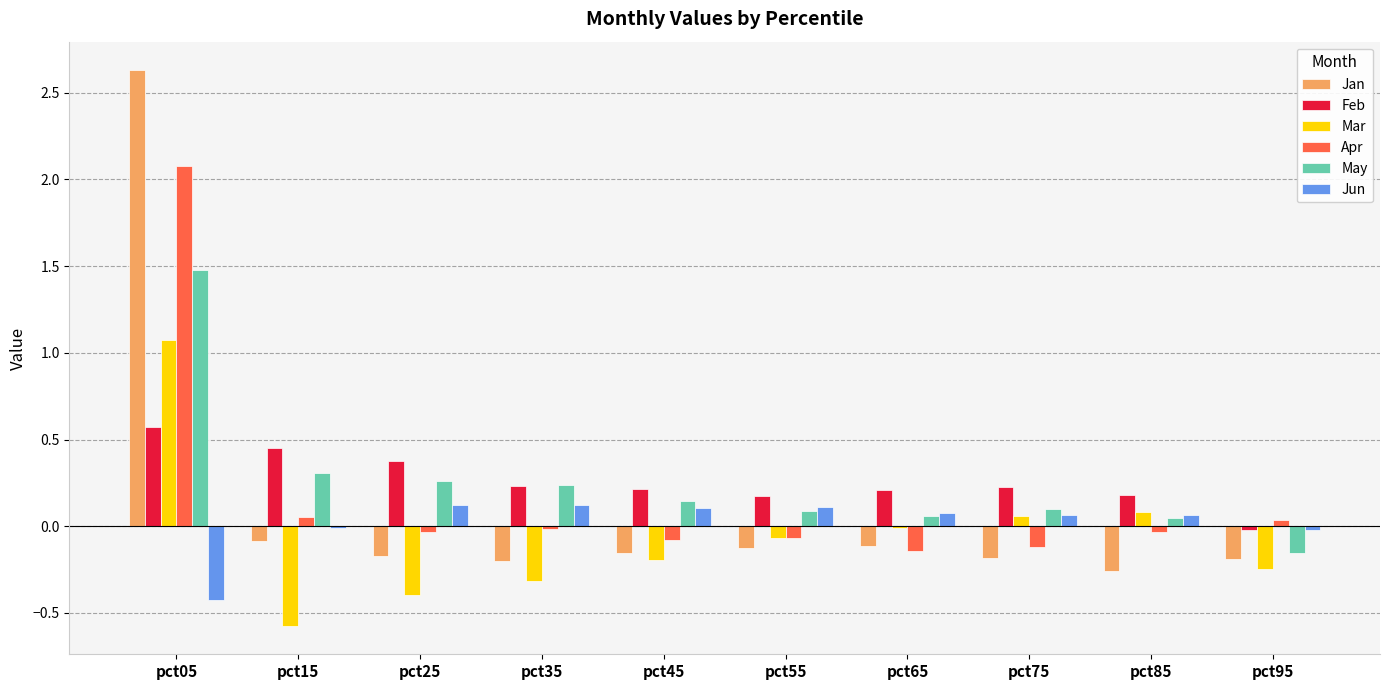

How many data points in Feb are above 0?

9